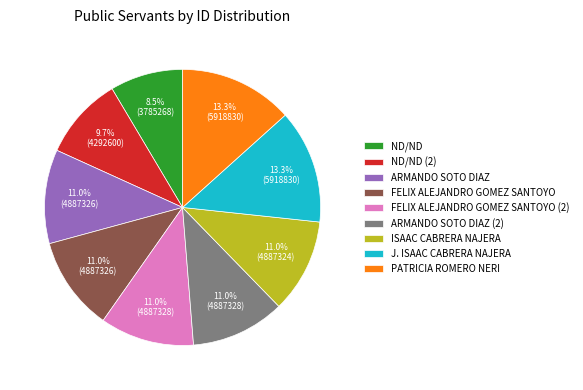

To the nearest percent, what percentage of the pie is FELIX ALEJANDRO GOMEZ SANTOYO (2)?

11%